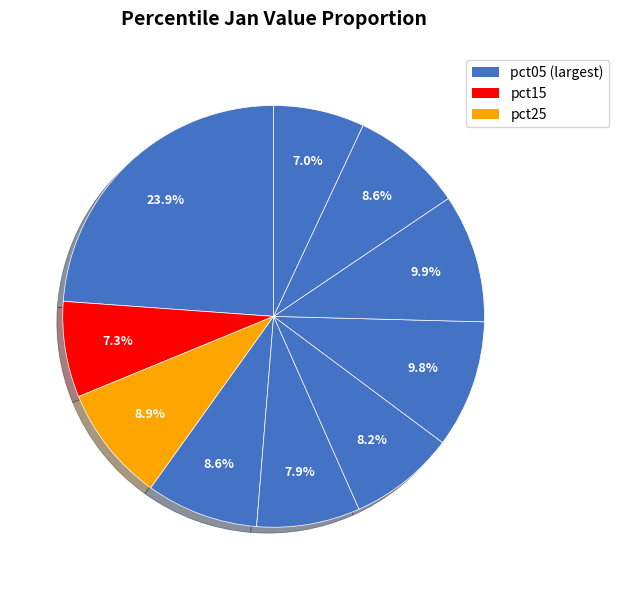

Count the number of slices in the pie.

10